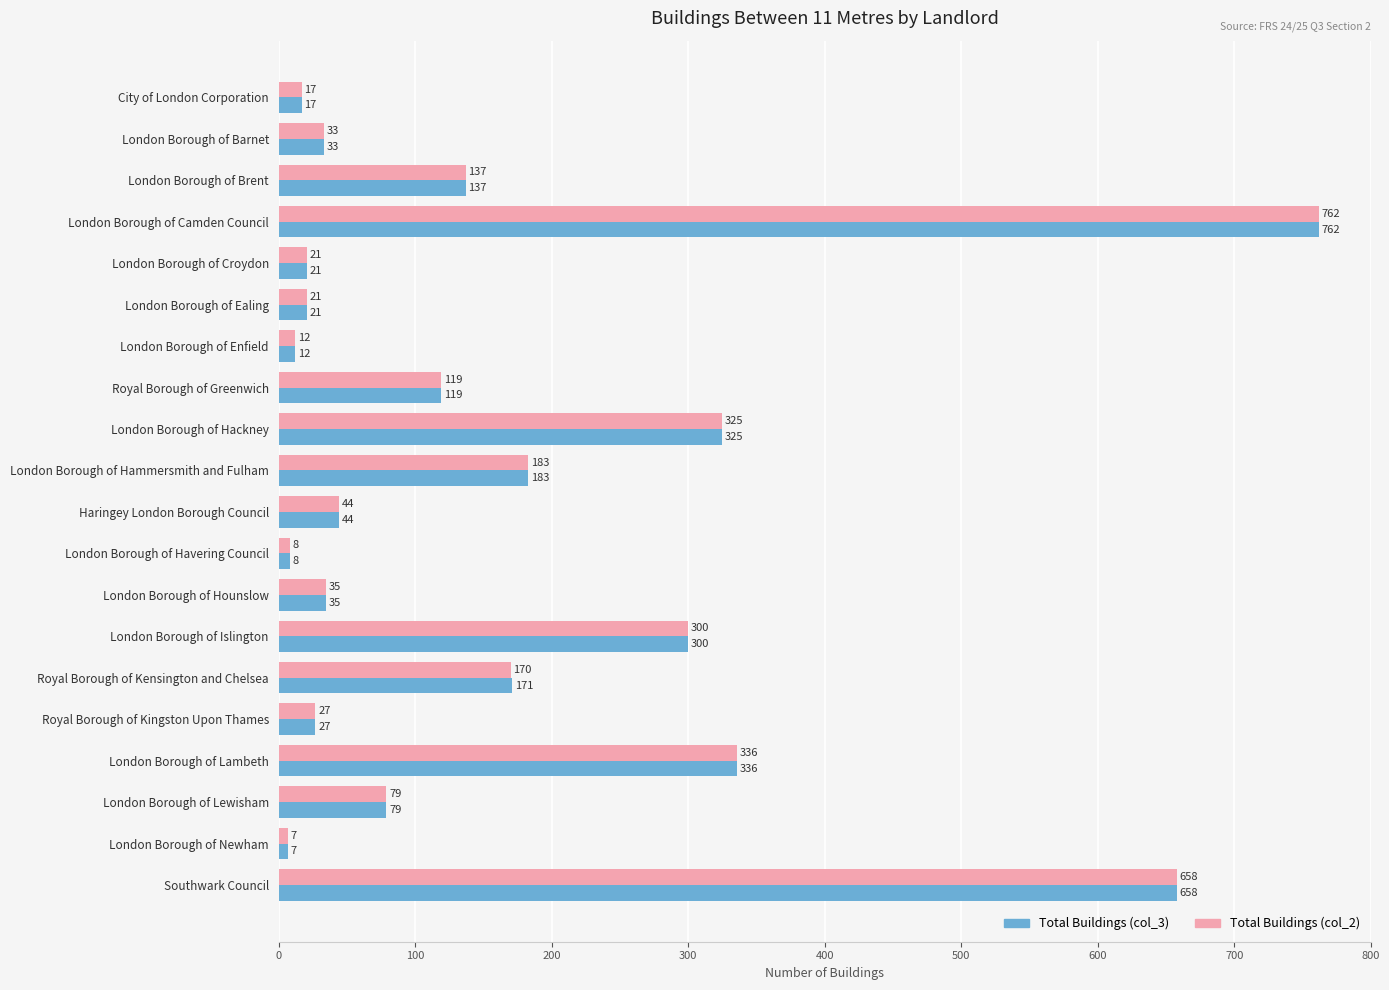

How many values in the Total Buildings (col_3) series are below 79?

10